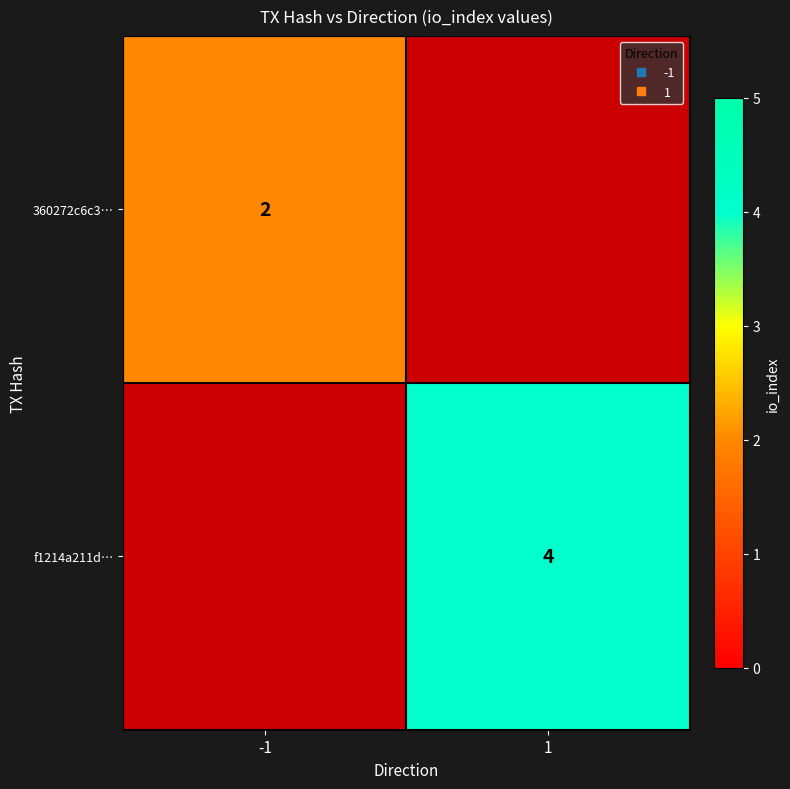

Between -1 and 1, which is larger?

1